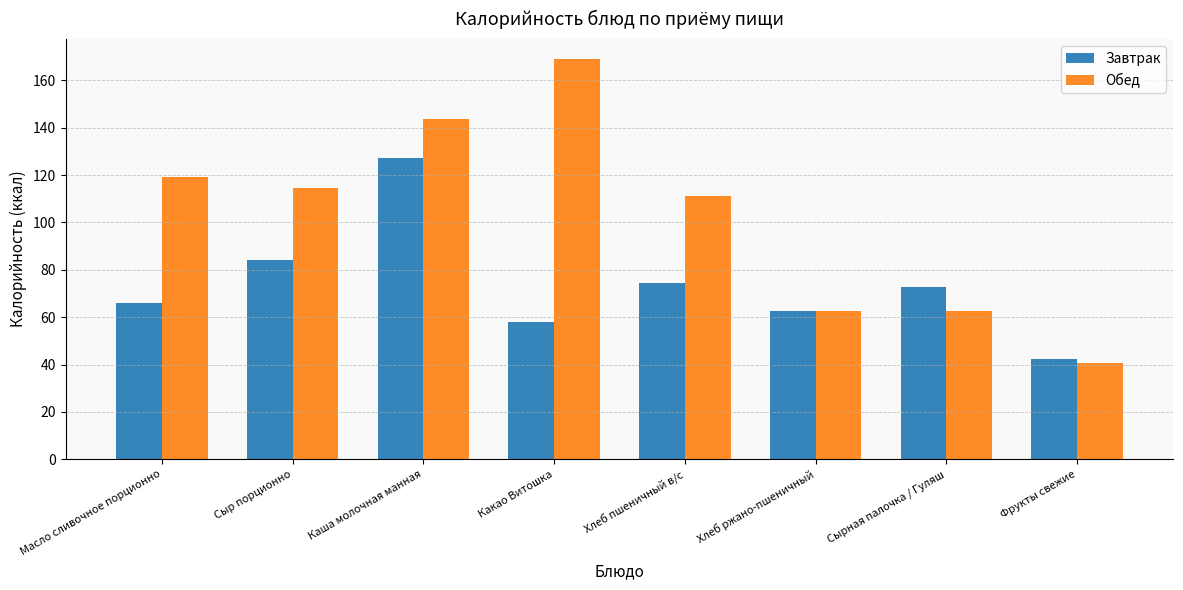

What is the label of the 1st bar from the left?

Масло сливочное порционно